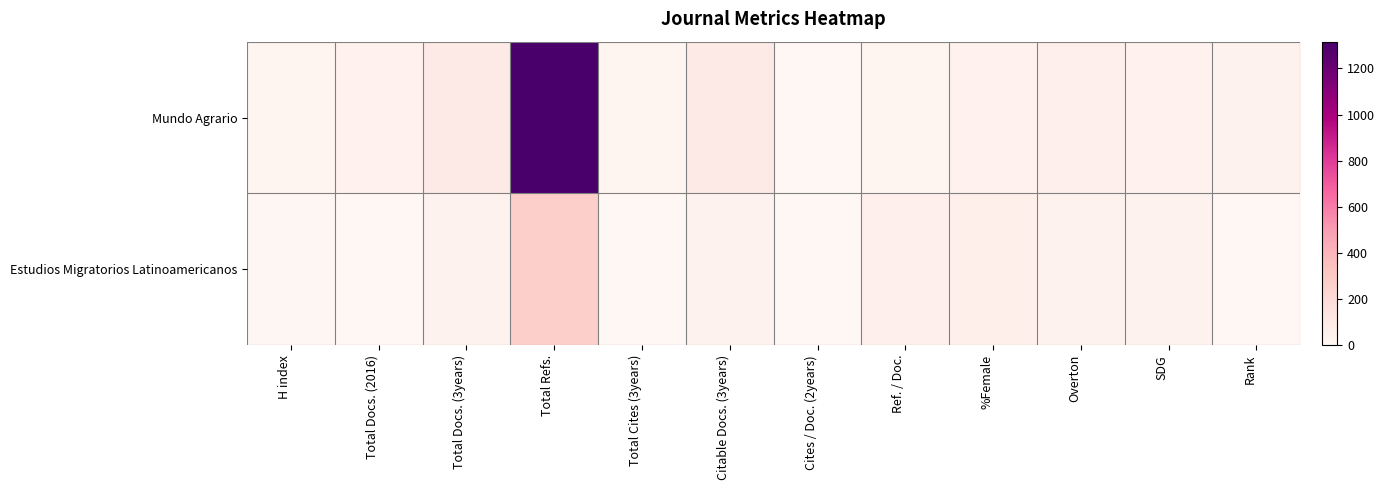

Which series has the largest total across all categories?

Mundo Agrario